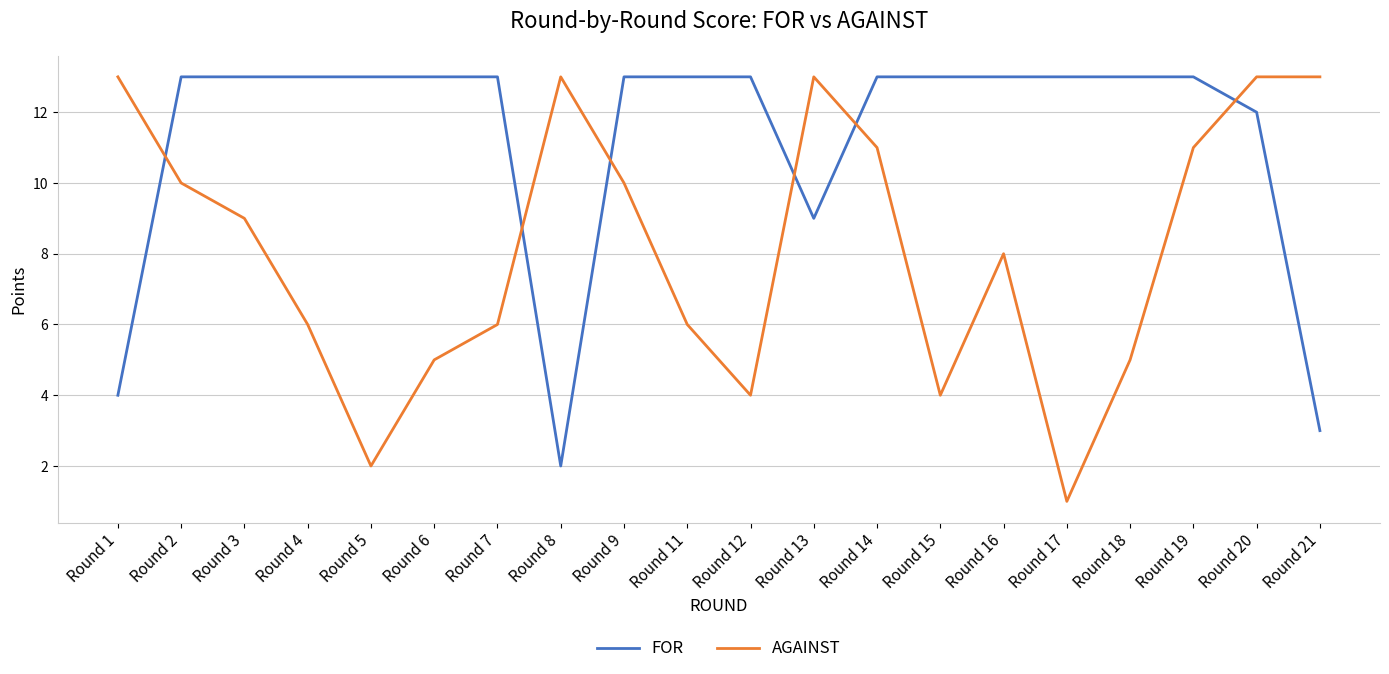

The value of FOR at Round 3 is 18. True or false?

False